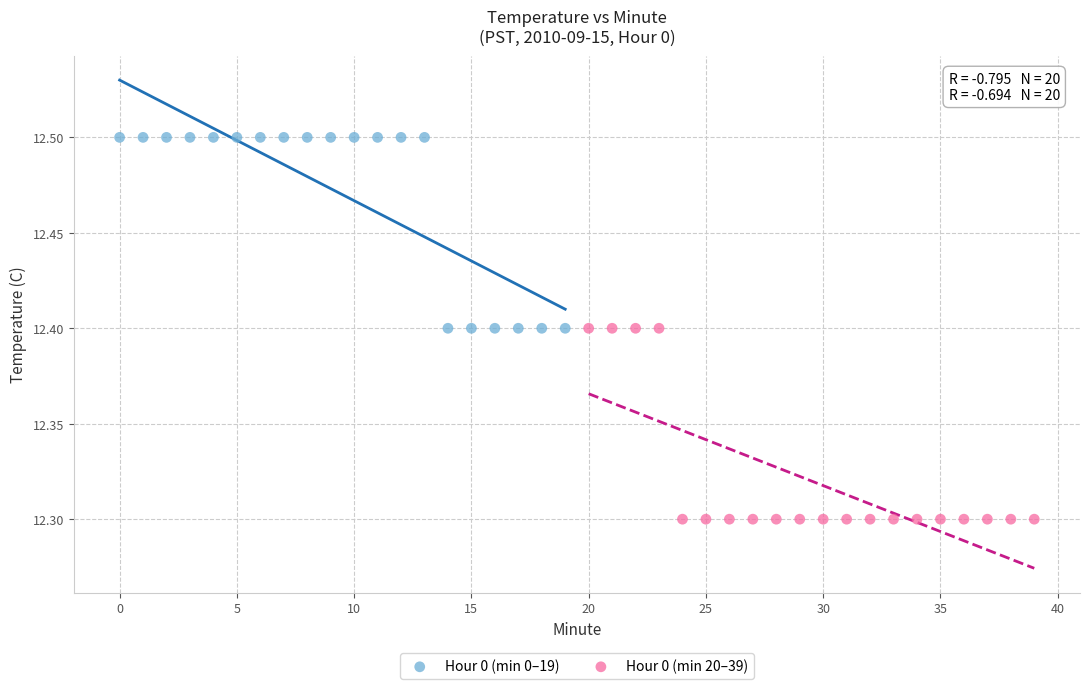

Which series contains the lowest Y value?

Hour 0 (min 20–39)